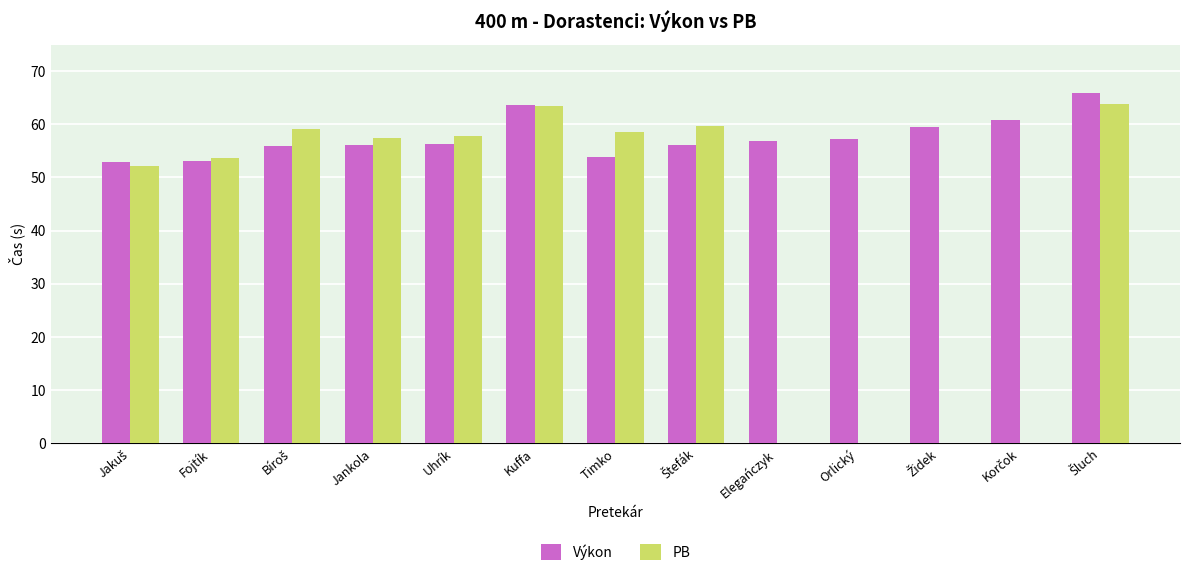

True or false: PB has a value of 78.4 at Jankola.

False